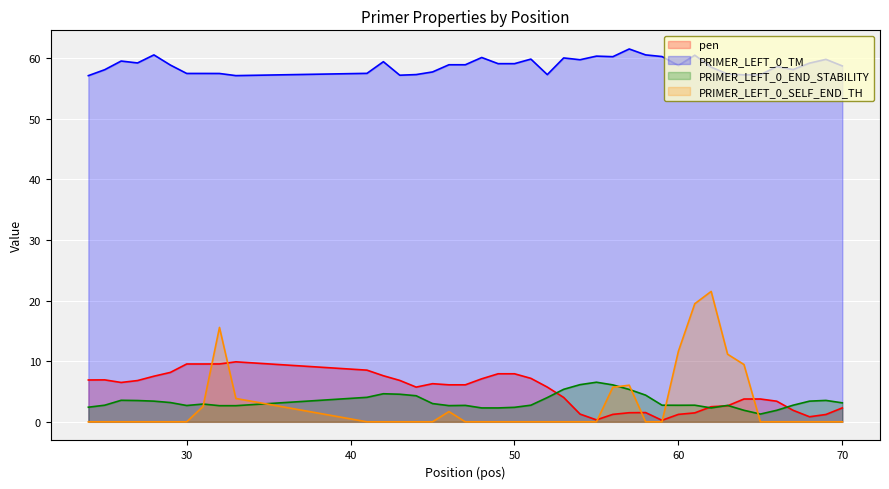

At how many categories does at least one series exceed 58?

27